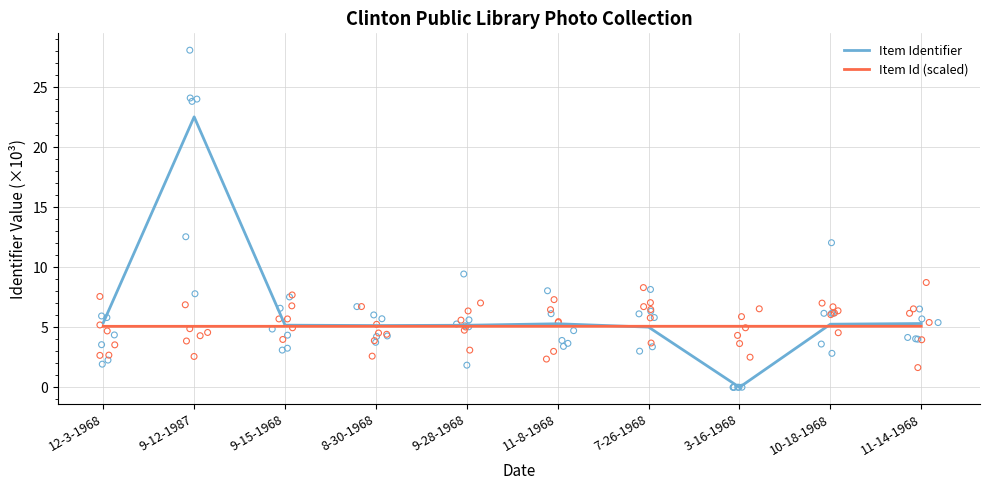

At how many categories does at least one series exceed 0?

10